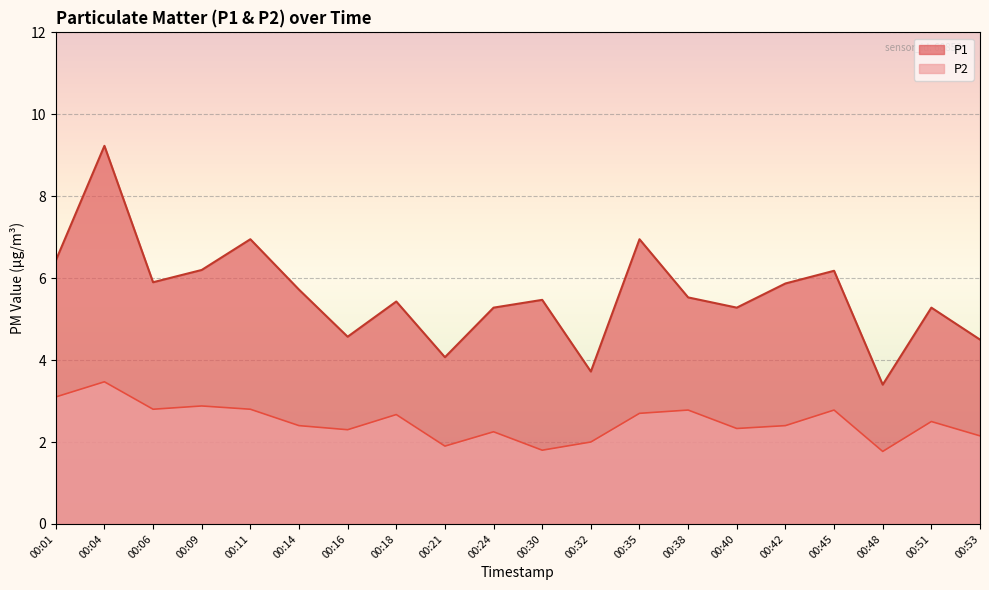

In P1, how many points are lower than both neighbors (excluding endpoints)?

6